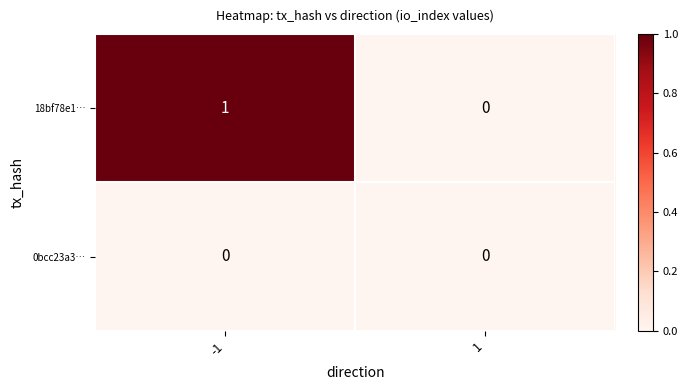

Which series changed the most between -1 and 1?

18bf78e1…